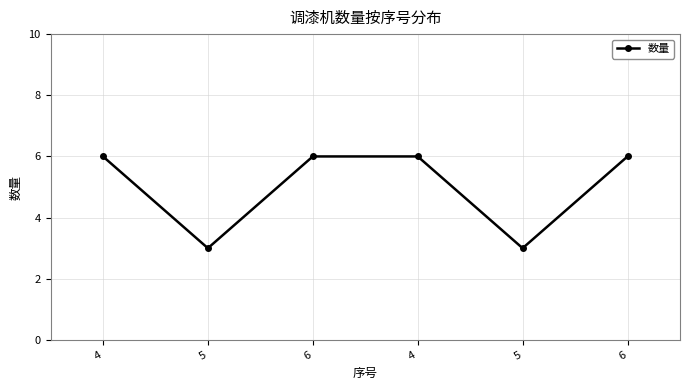

Reading right to left, list all the values displayed in this chart.

6=6	5=3	4=6	6=6	5=3	4=6